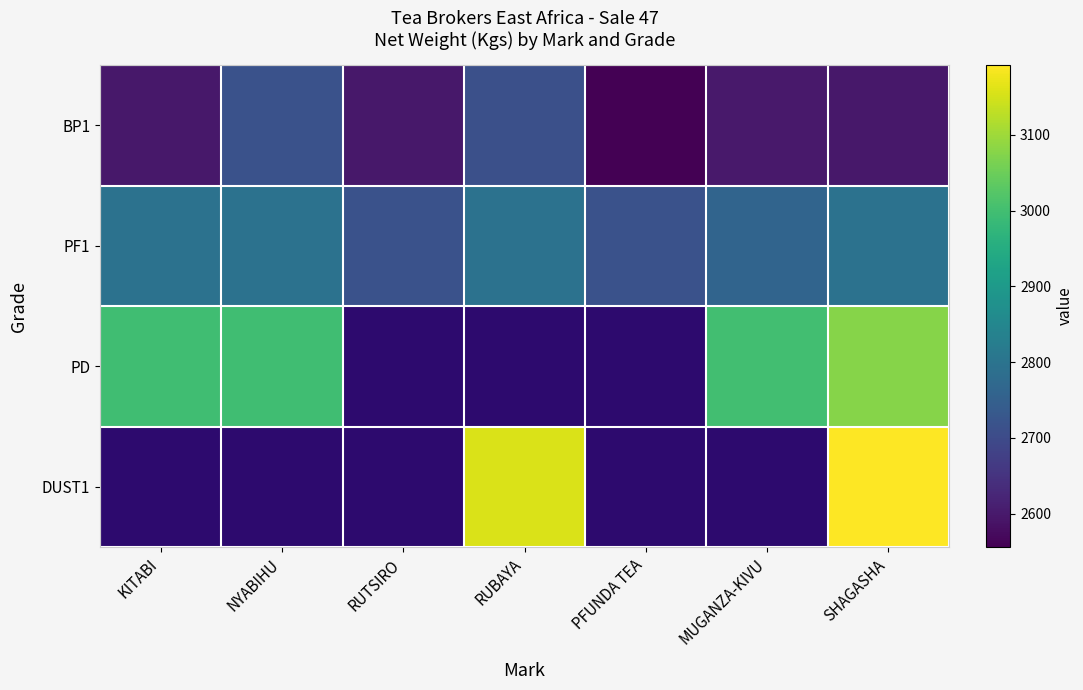

At which category does the chart reach its minimum across all series?

PFUNDA TEA